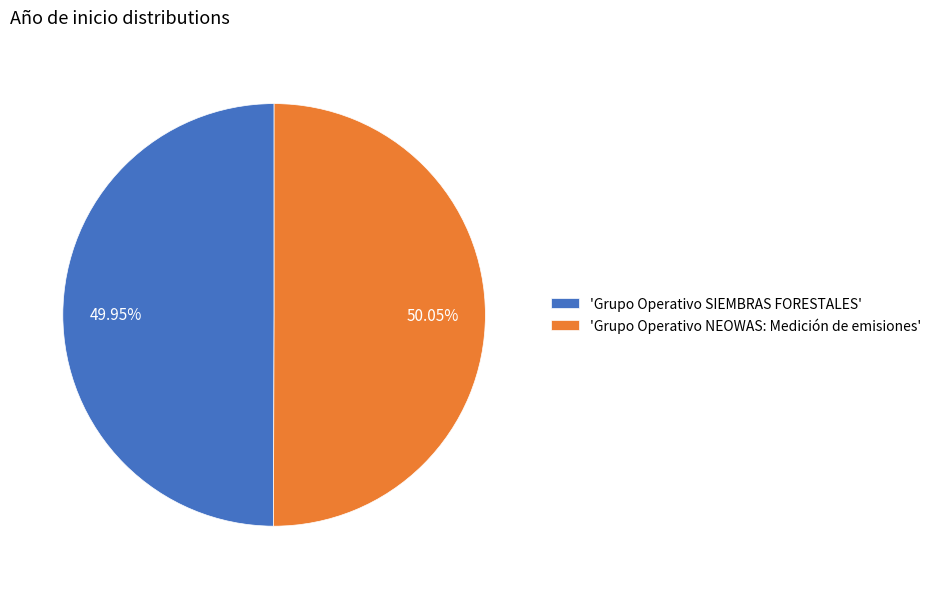

Does any single category account for the majority?

Yes